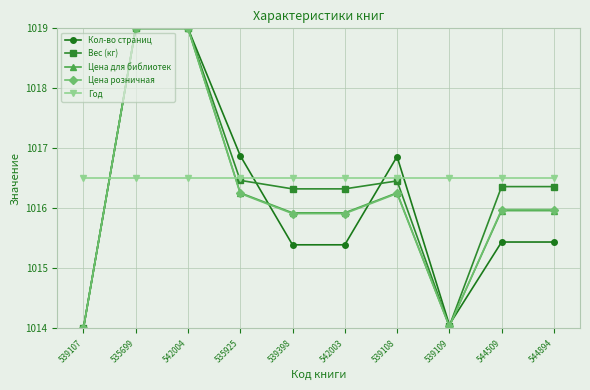

What value does the Цена розничная series have at 535699?

1019.0